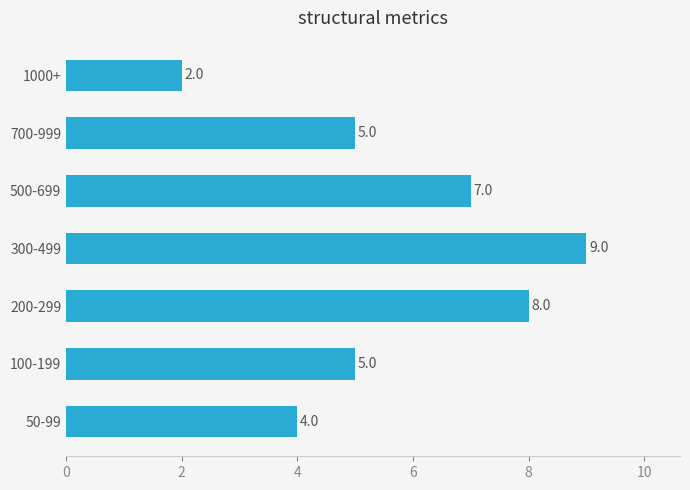

Between 300-499 and 1000+, which is larger?

300-499